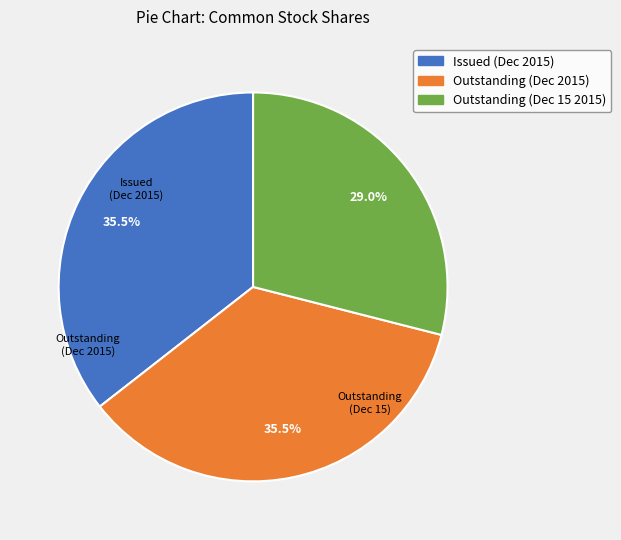

Is there a majority slice in this chart?

No